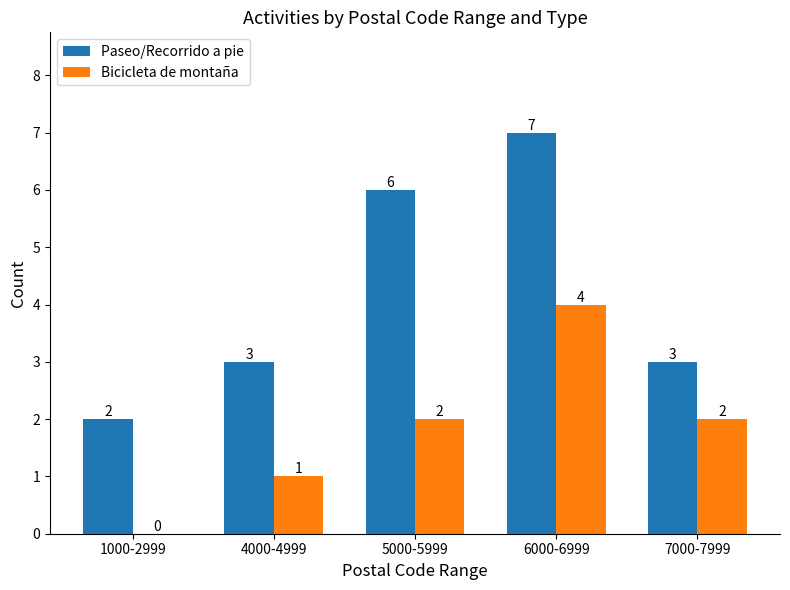

What is the sum of all Bicicleta de montaña values?

9